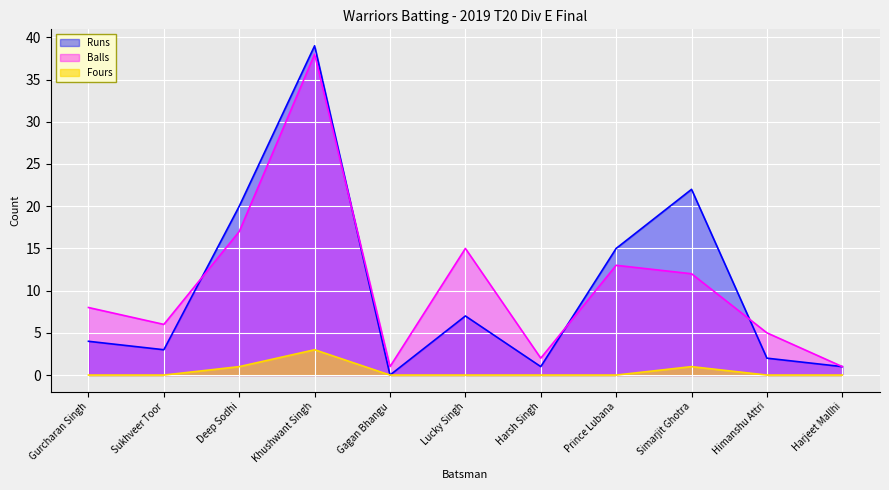

How many values in the Runs series are below 4?

5